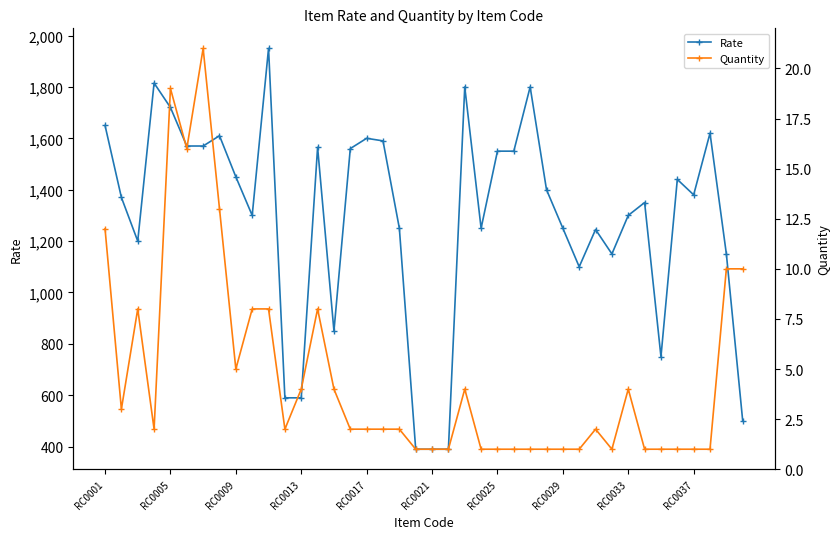

The value of Rate at RC0029 is 1250. True or false?

True